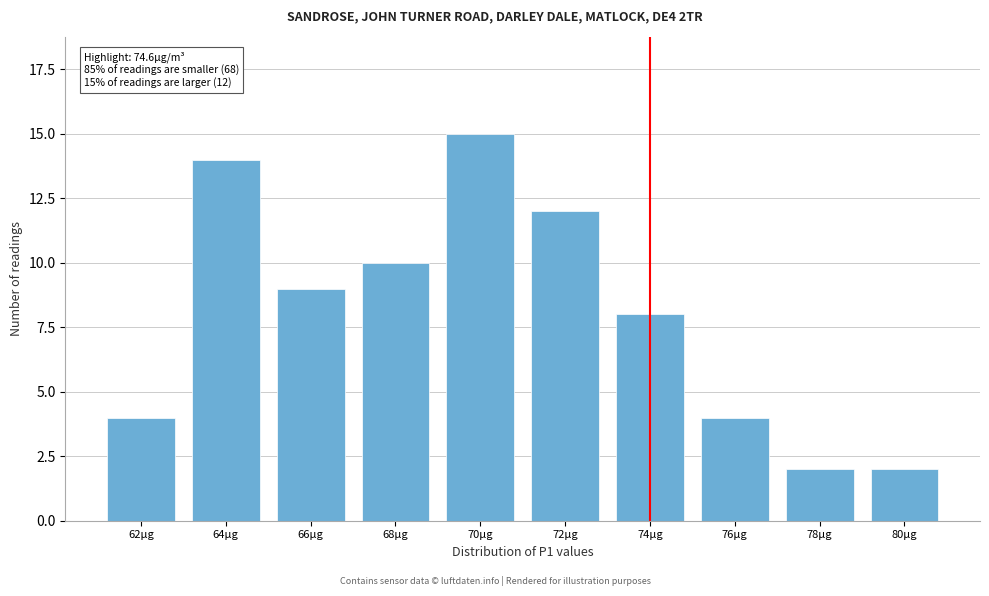

Reading left to right, list all the values displayed in this chart.

4	14	9	10	15	12	8	4	2	2